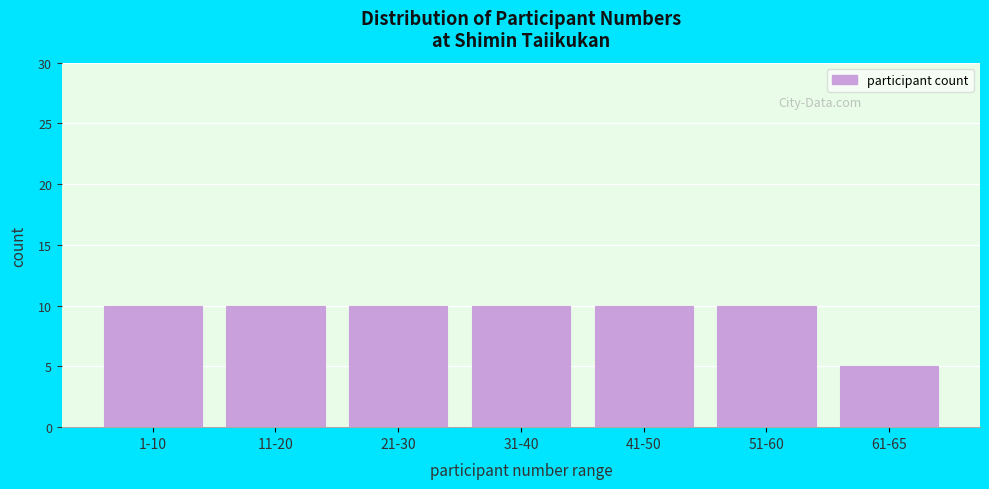

Reading left to right, extract all data points from this chart.

1-10=10	11-20=10	21-30=10	31-40=10	41-50=10	51-60=10	61-65=5